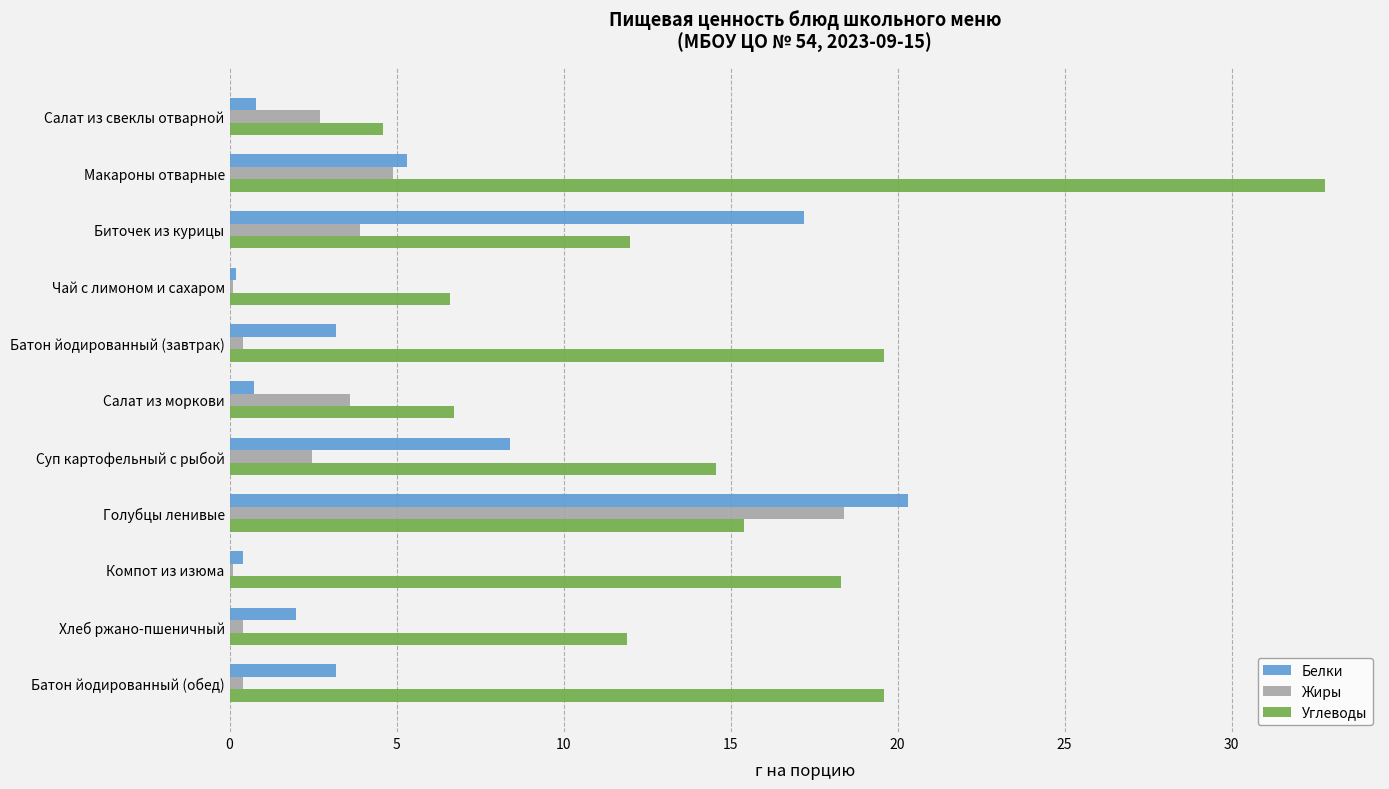

Between Чай с лимоном и сахаром and Голубцы ленивые, which series saw the biggest shift?

Белки